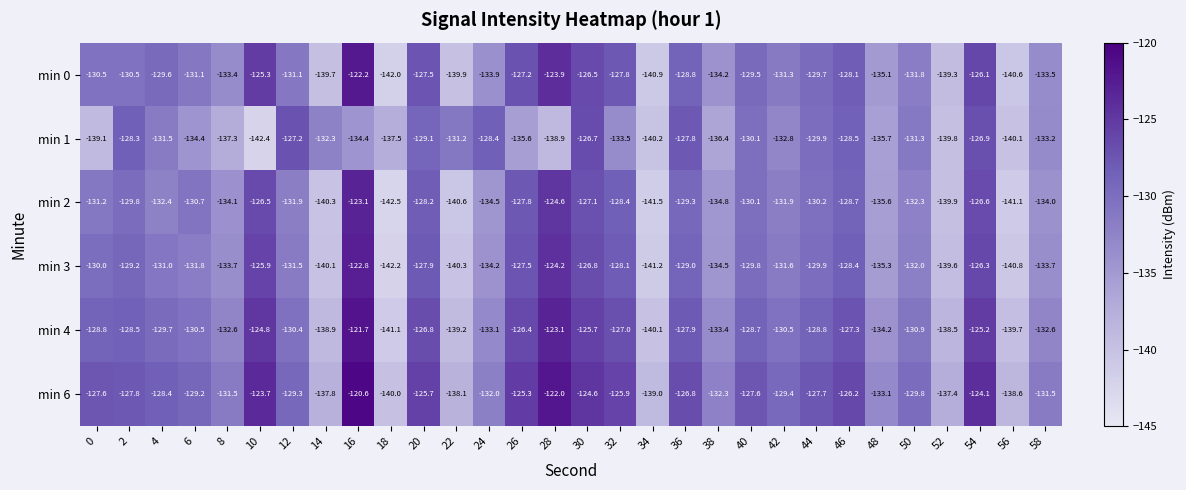

Which category has the highest value across all series?

16